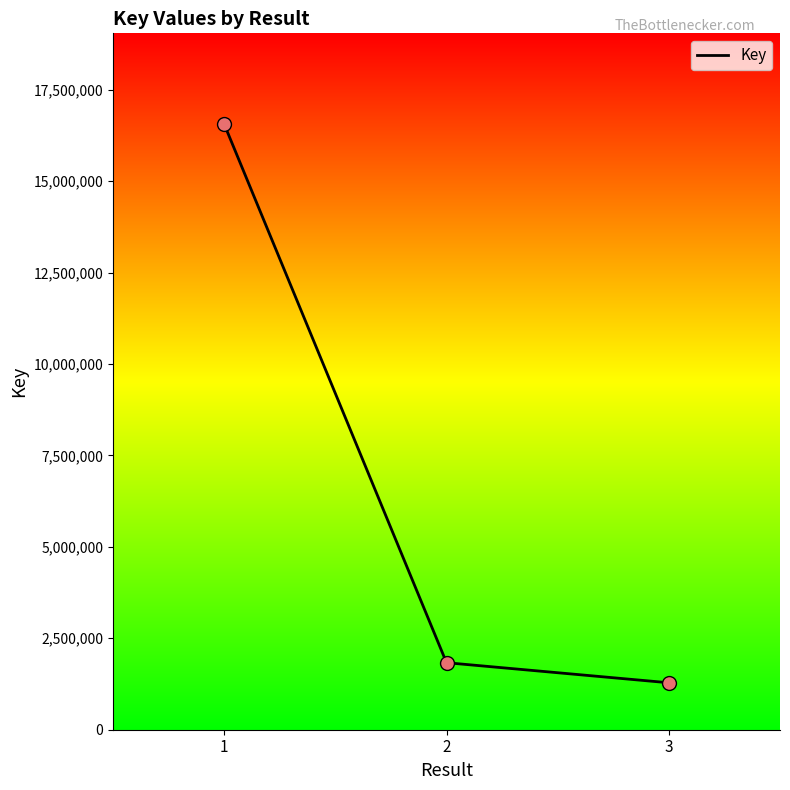

Approximately how many times larger is the value at 3 compared to 1?

0.1